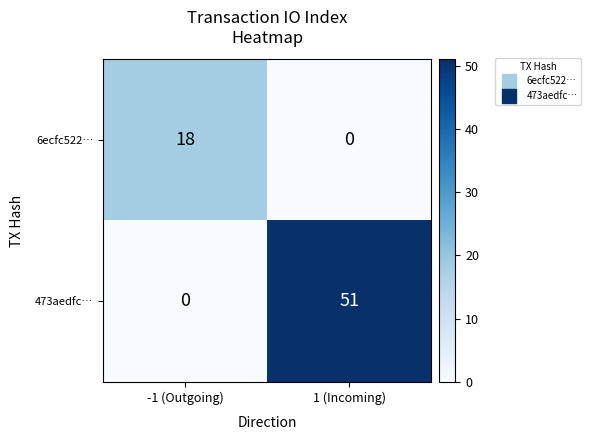

At which category is the sum across all series the highest?

1 (Incoming)